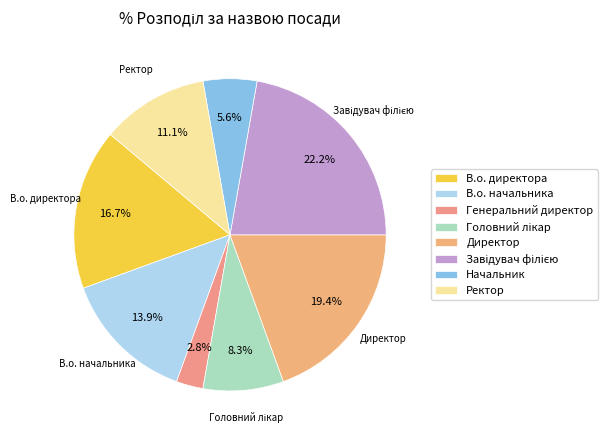

Combined, what portion of the pie is Головний лікар and В.о. начальника?

22.2%